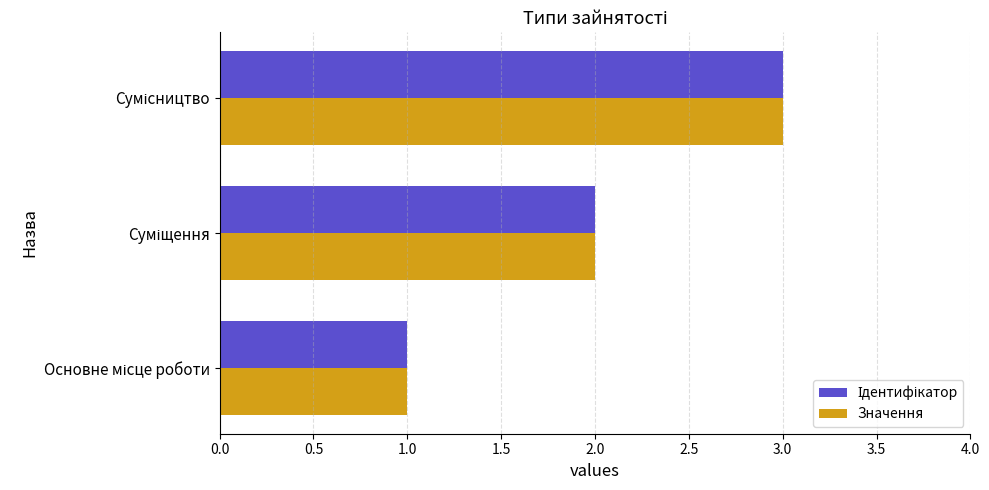

What is the highest value of the Значення series?

3